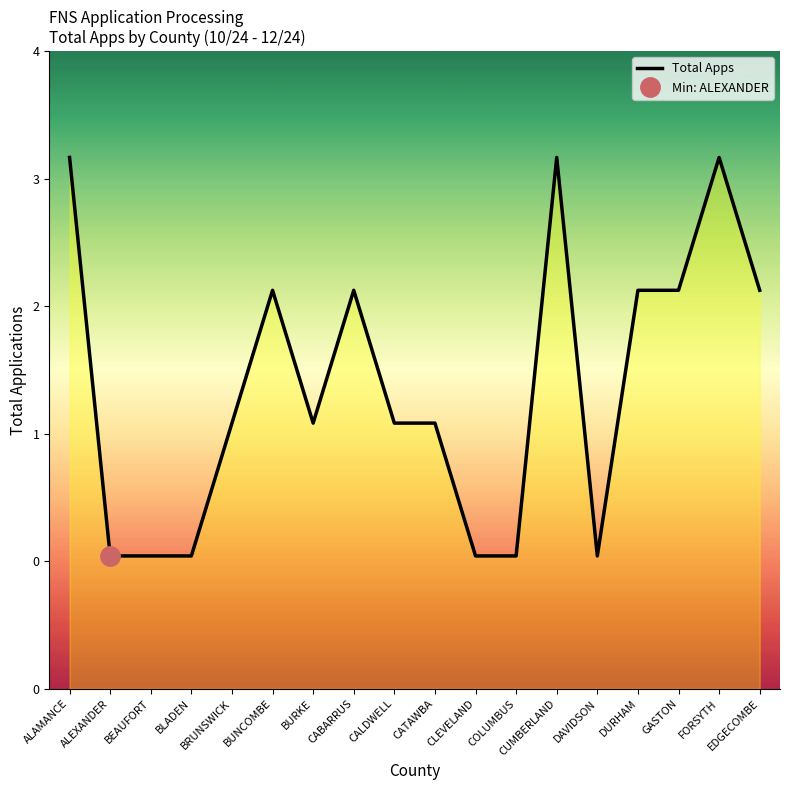

Is it true that the value at FORSYTH is 4?

True